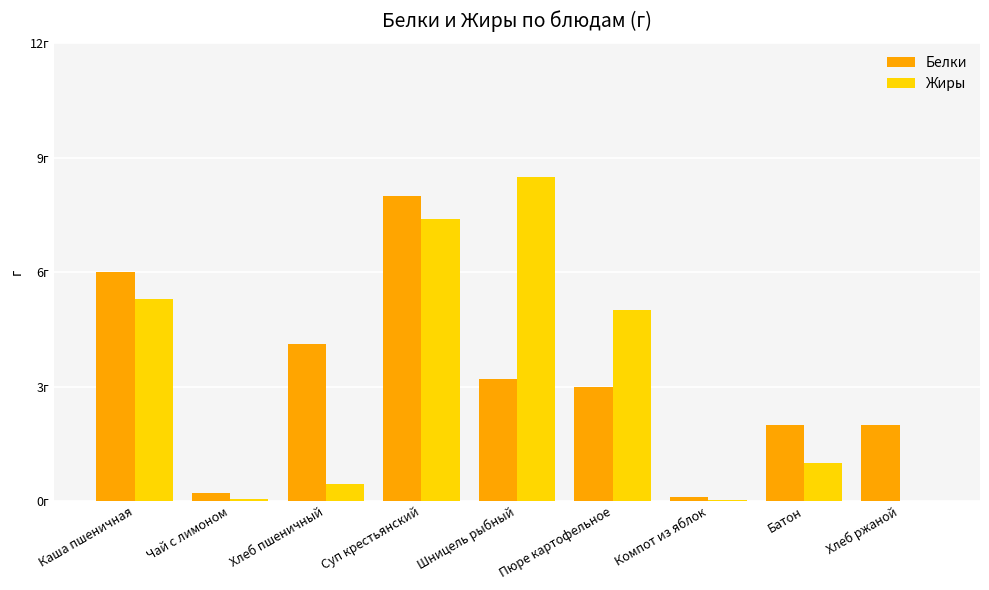

What are all the series names shown in the legend?

Белки, Жиры